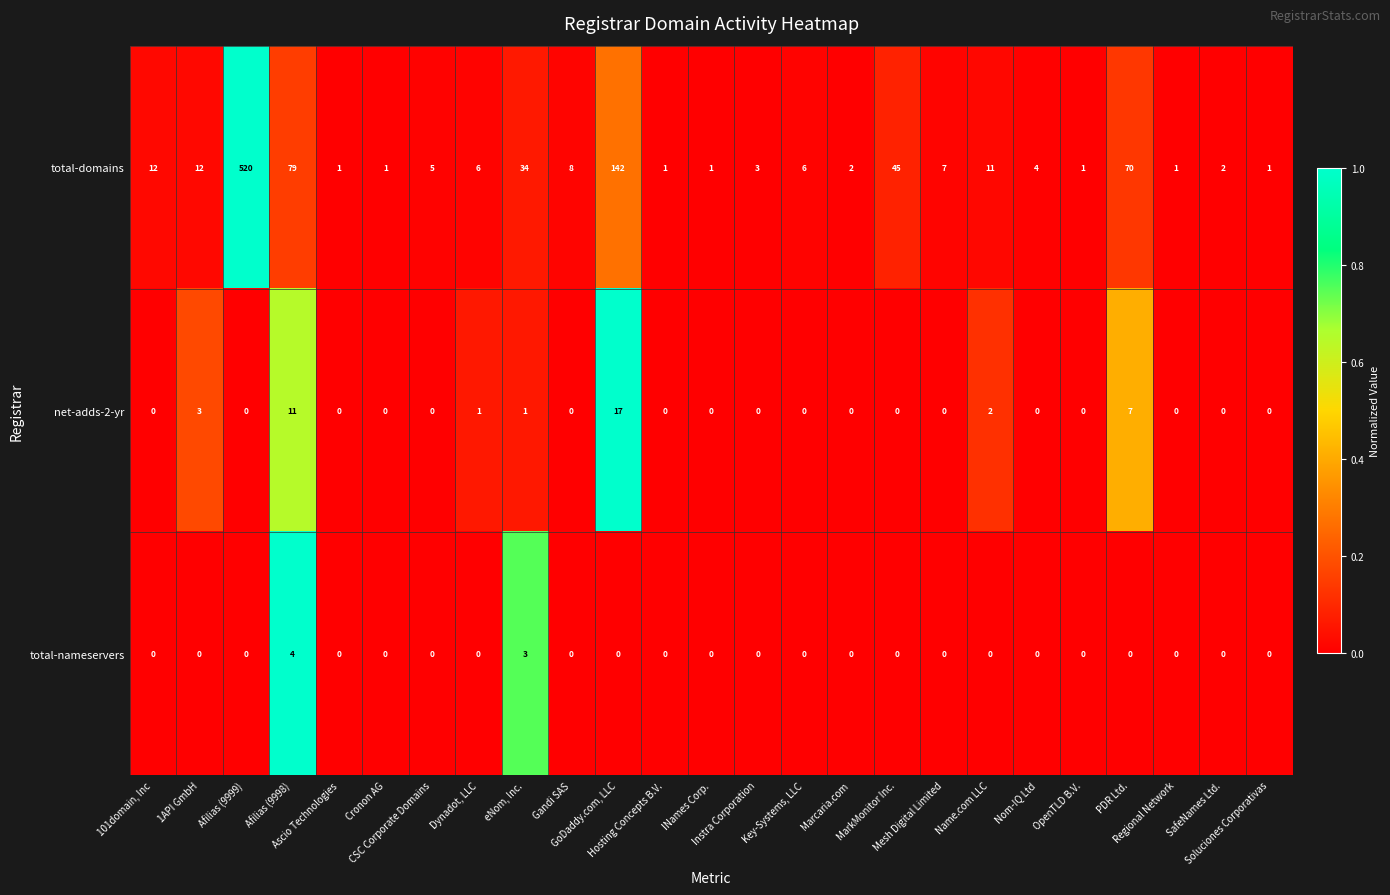

Which series has the largest total across all categories?

total-domains